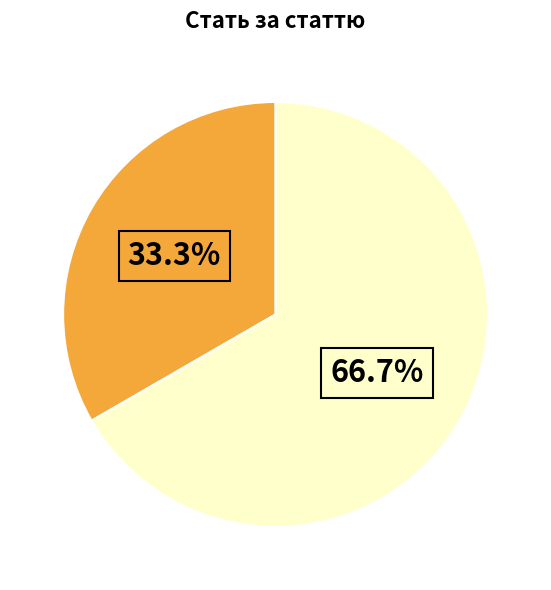

Does any single category account for the majority?

Yes